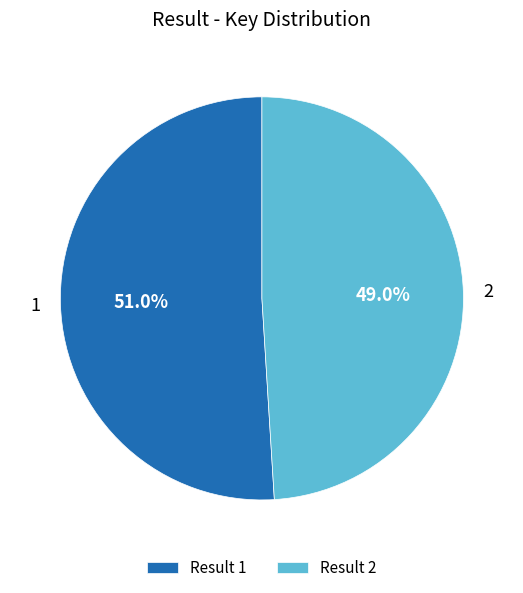

The 2 slice represents 49% of the pie. True or false?

True